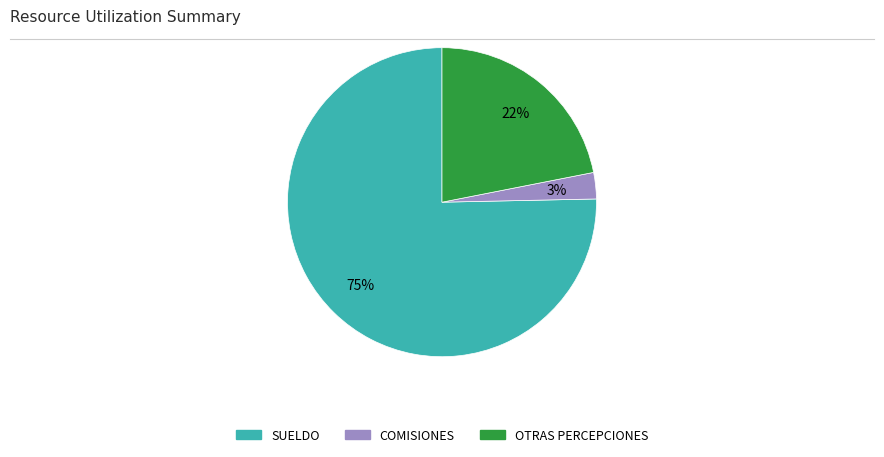

How many slices are in this pie chart?

3